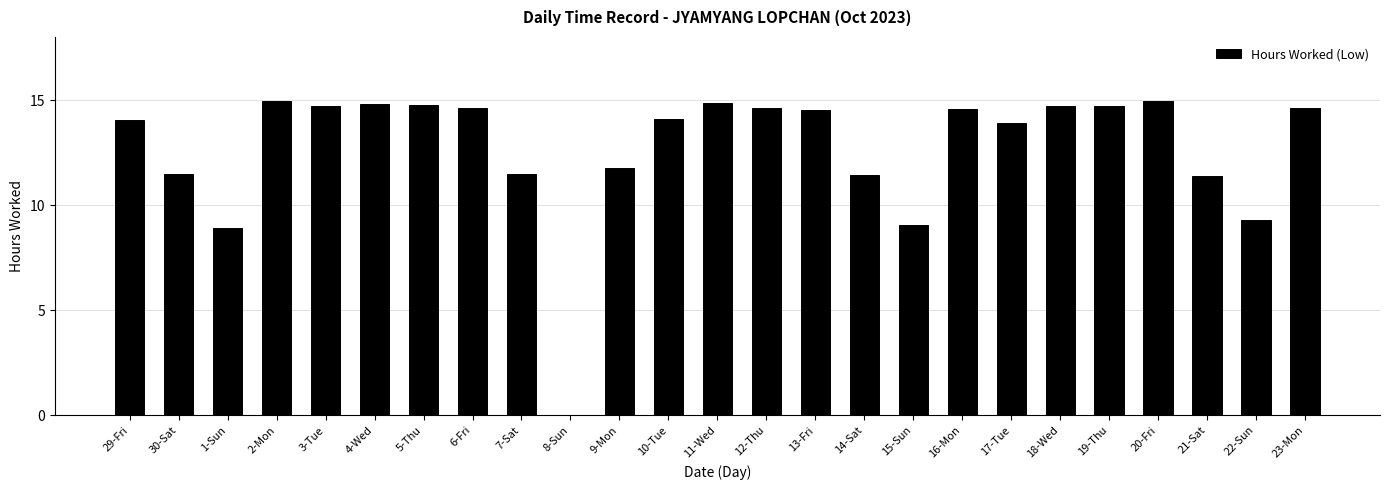

How many categories are shown in the chart?

25